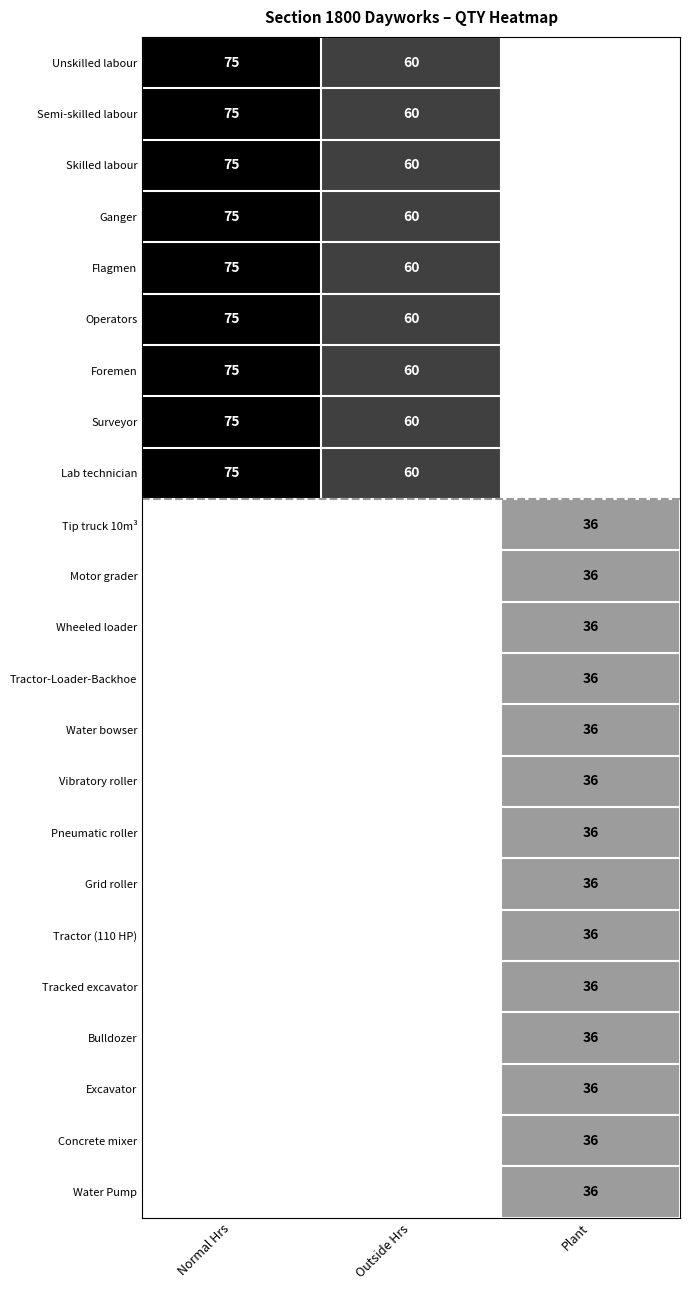

Is it true that Grid roller equals 13 at Plant?

False